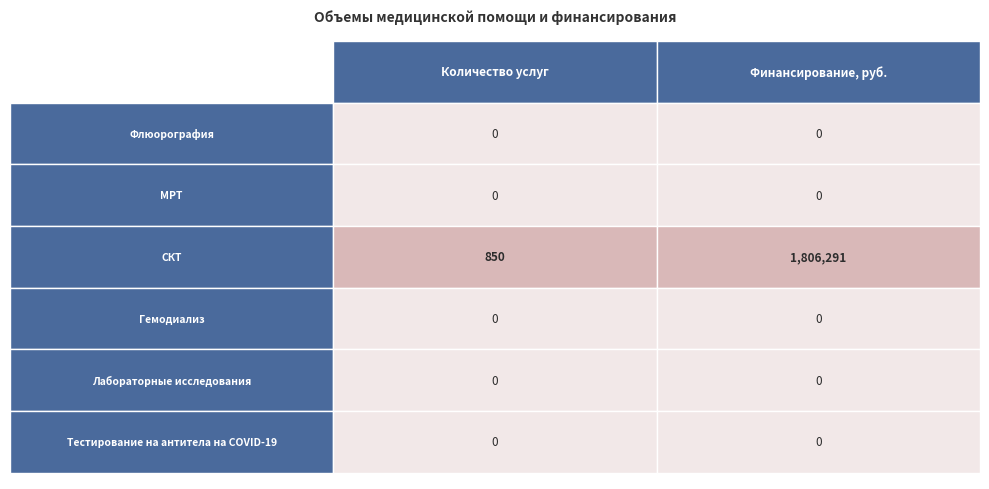

Is it true that Флюорография equals 0 at 1?

True